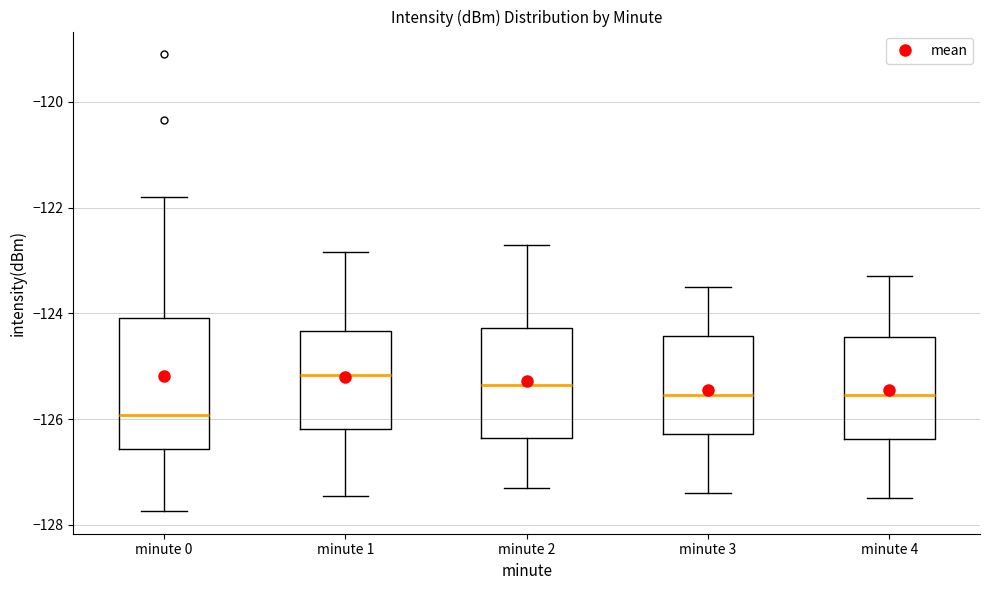

Where does the upper whisker of the box for minute 3 end on the y-axis? The values are not printed on the chart, so give them approximately, as read against the axis.

-123.4